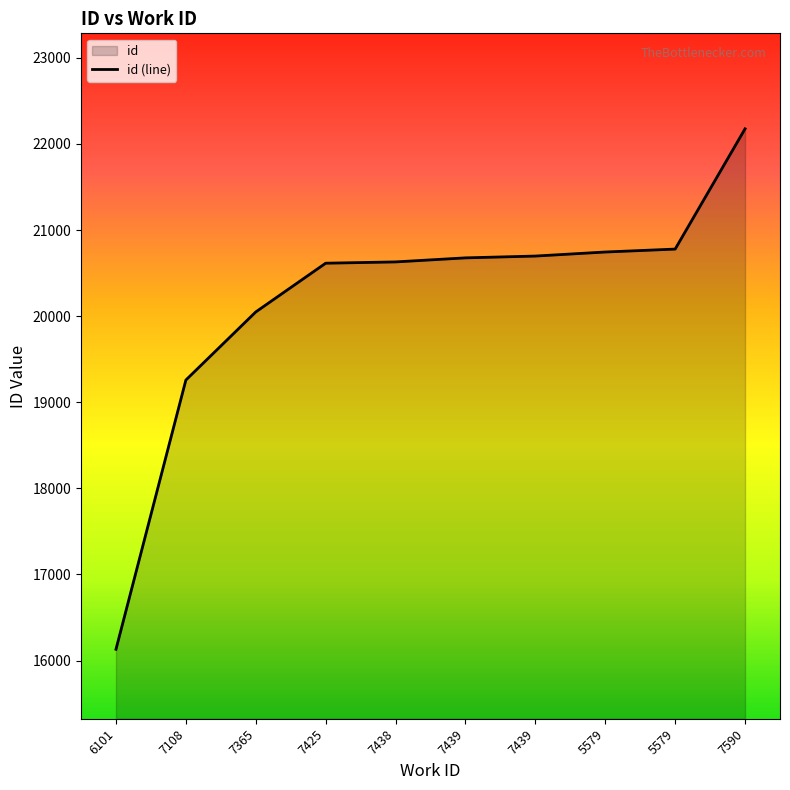

List the labels in order of value, largest first.

7590, 5579, 5579, 7439, 7439, 7438, 7425, 7365, 7108, 6101